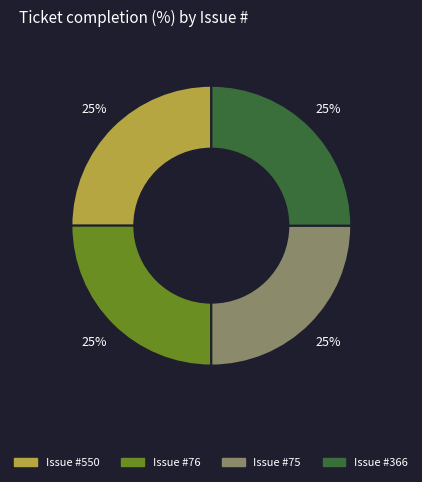

Does any single category account for the majority?

No